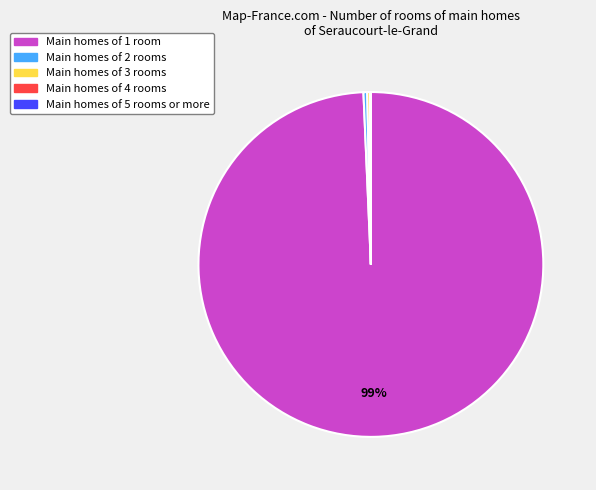

To the nearest percent, what is the average slice percentage?

20%